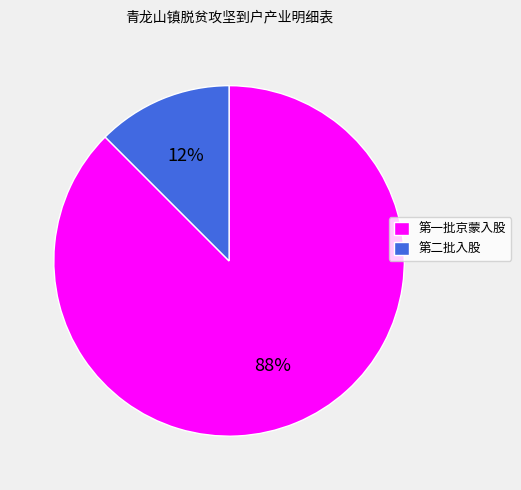

Is 第一批京蒙入股 the majority of the pie?

Yes